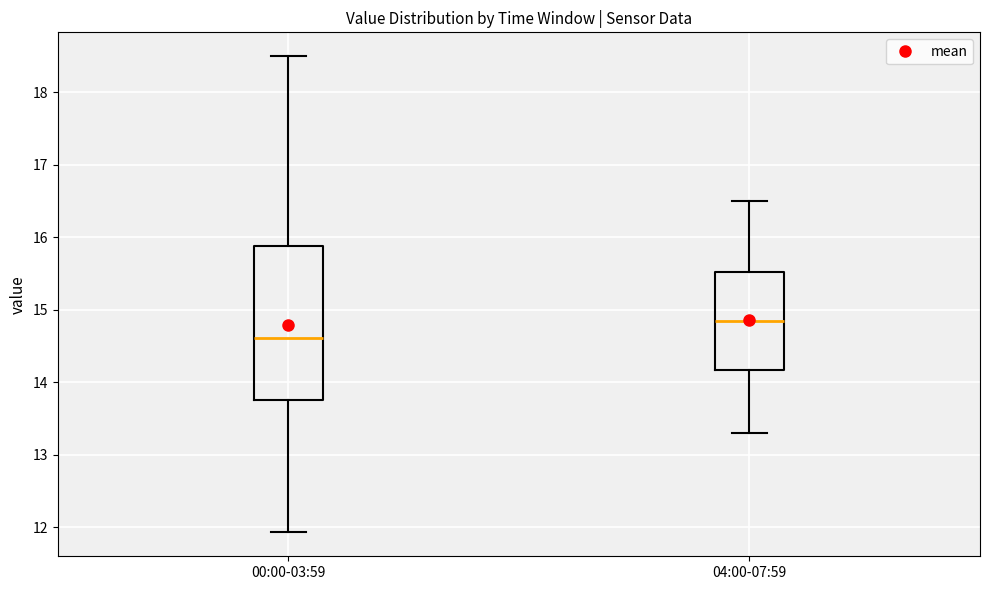

Comparing the boxes themselves (not the whiskers), which one is the tallest?

00:00-03:59